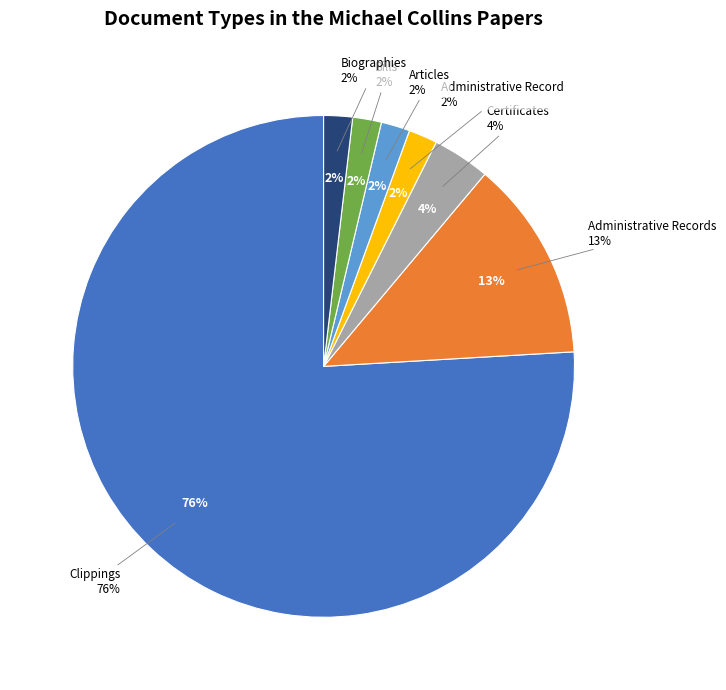

Which category has the smallest portion of the pie?

Administrative Record